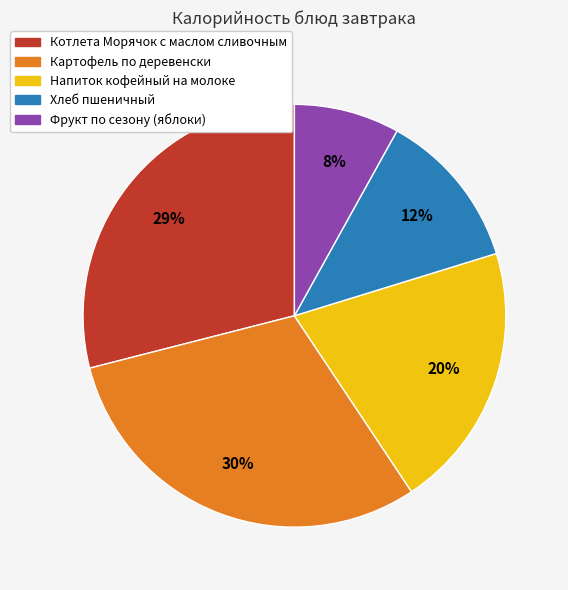

To the nearest percent, what is the average slice percentage?

20%